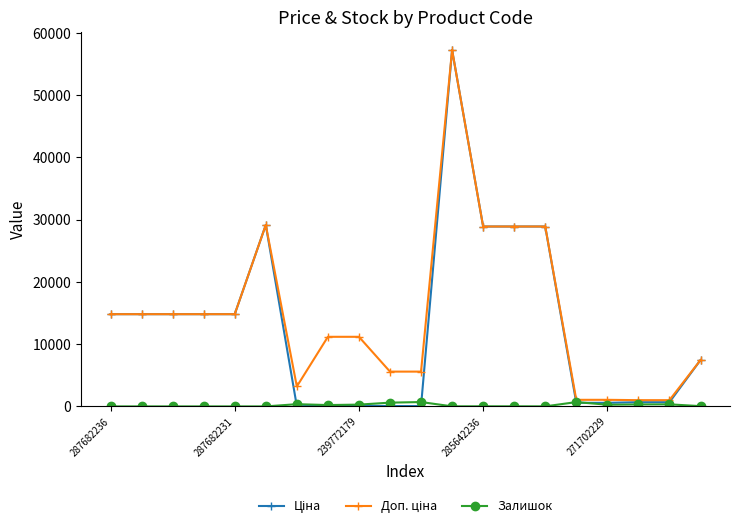

True or false: Залишок has more than 0 interior local peaks.

True